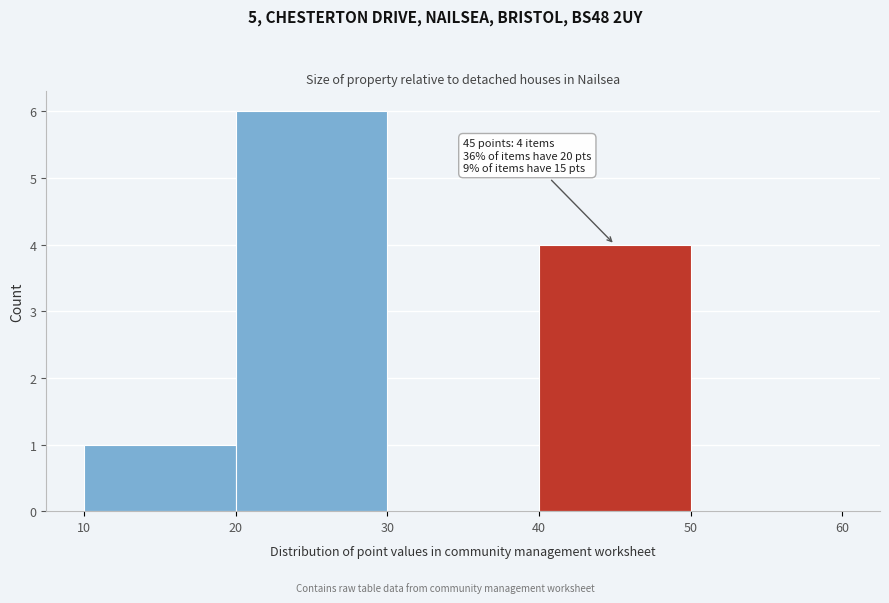

Which range on the x-axis has the tallest bar?

20 to 30